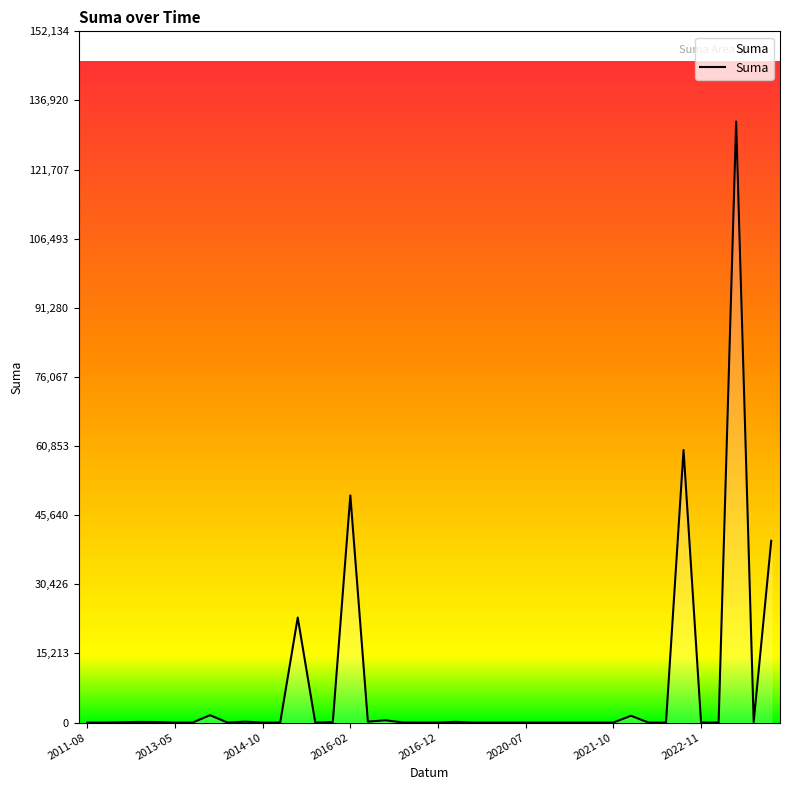

What is the greatest value displayed?

132290.5